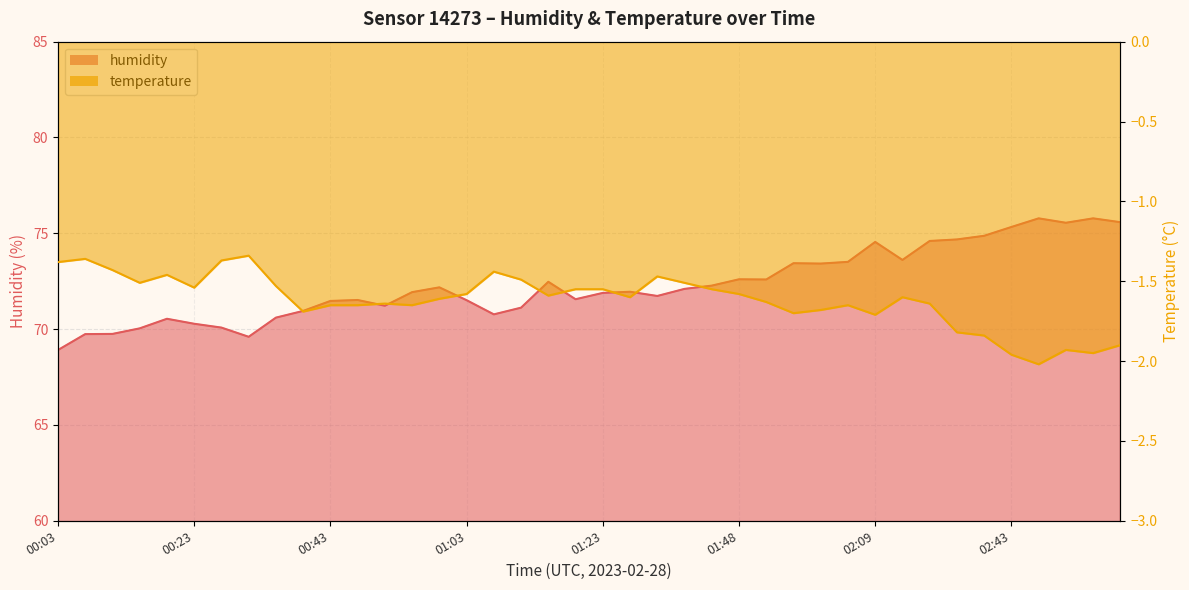

What is the sum of the temperature values at 01:03 and 00:51?

-3.2